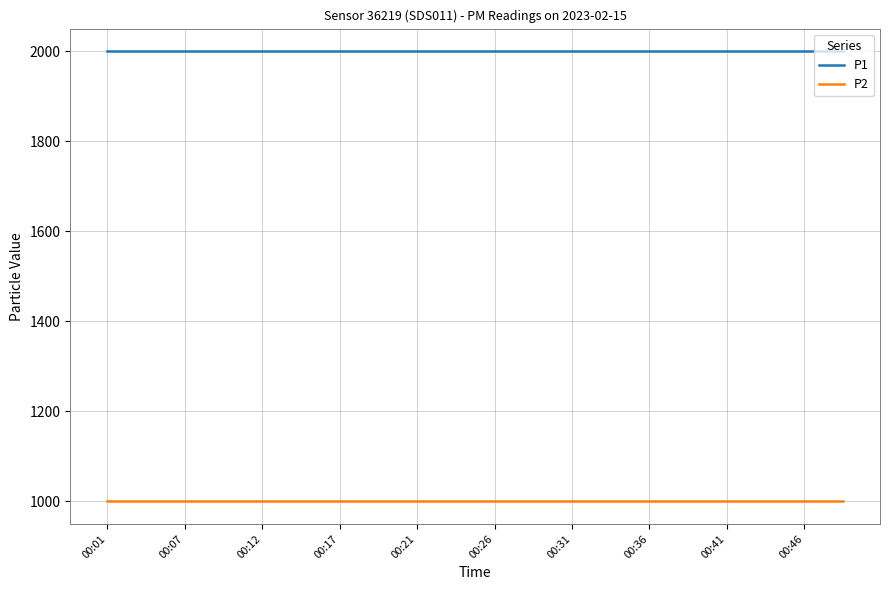

True or false: P2 and P1 intersect in this chart.

False